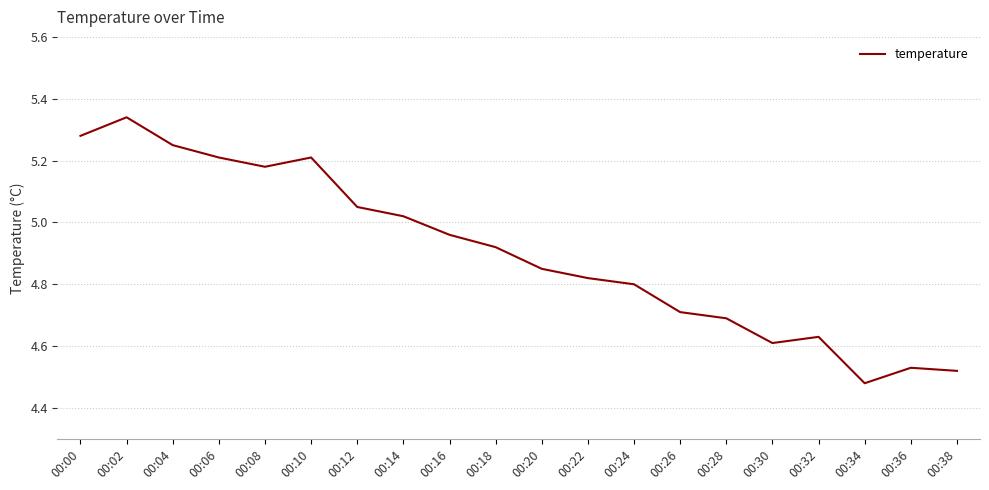

The value at 00:04 is 3.3. True or false?

False